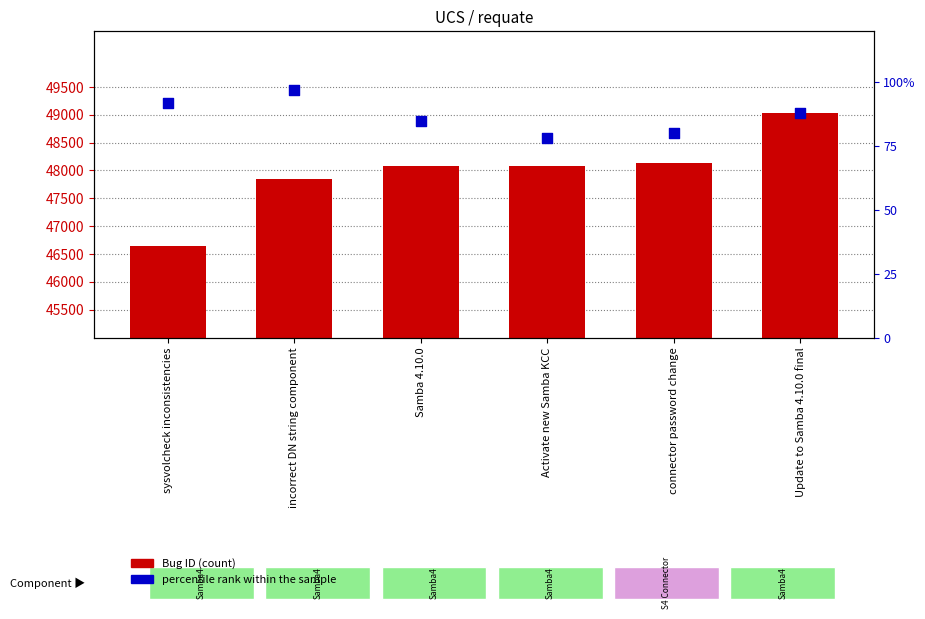

Which series has the widest spread of Y values?

Bug ID